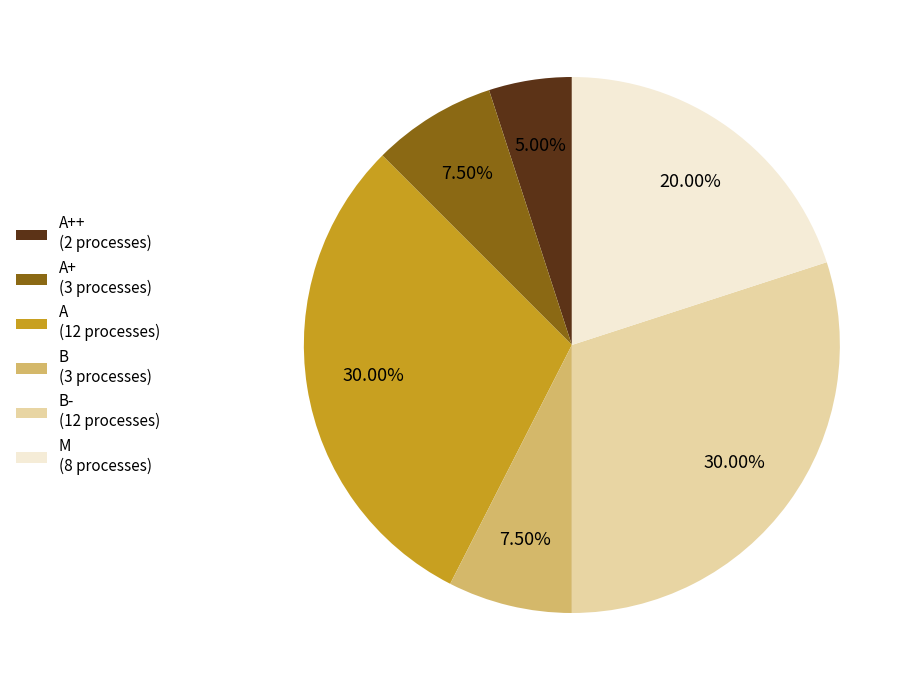

To the nearest percent, what is the average slice percentage?

17%